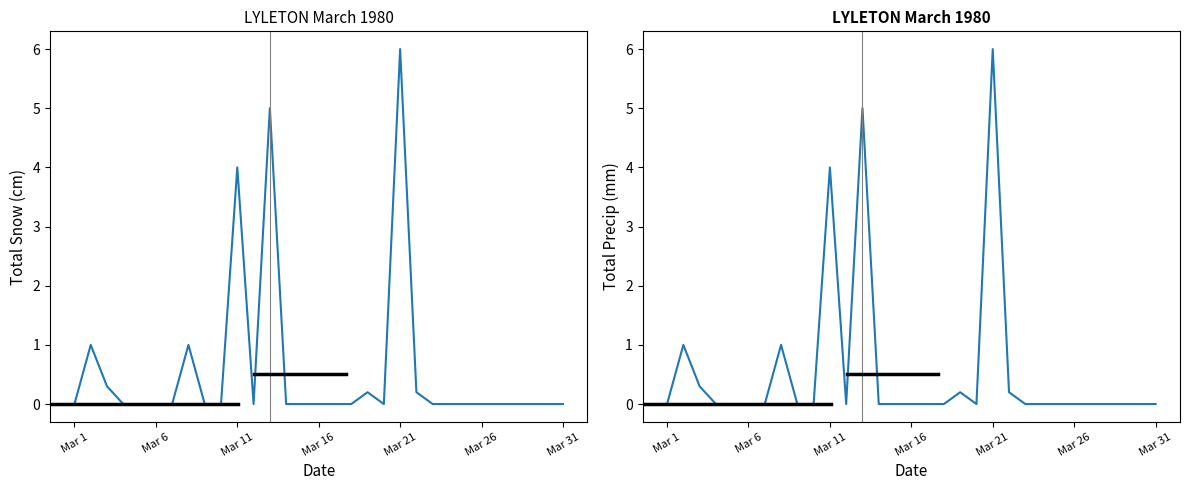

How many positive values does the Total Snow (cm) series have?

8